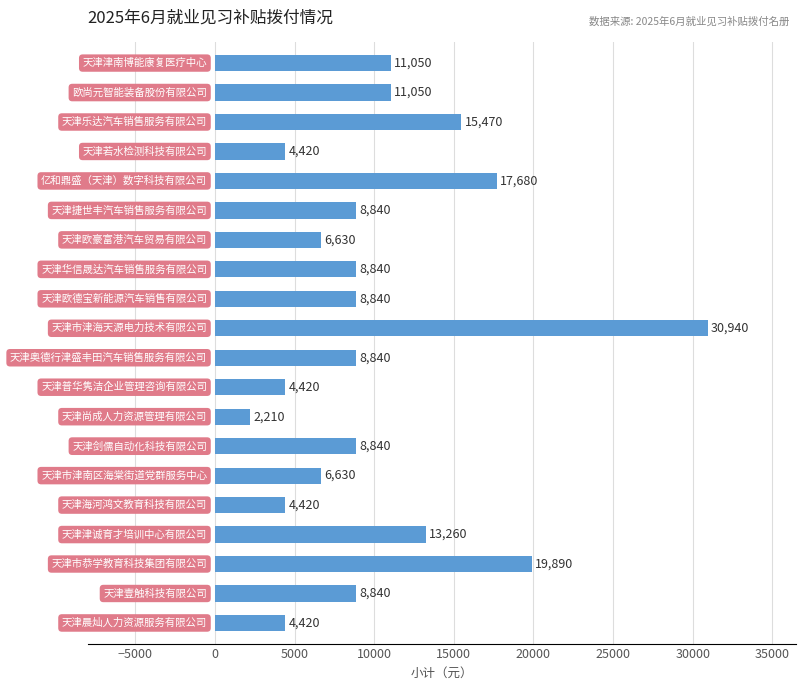

Reading bottom to top, transcribe all the data shown in this chart.

4420	8840	19890	13260	4420	6630	8840	2210	4420	8840	30940	8840	8840	6630	8840	17680	4420	15470	11050	11050